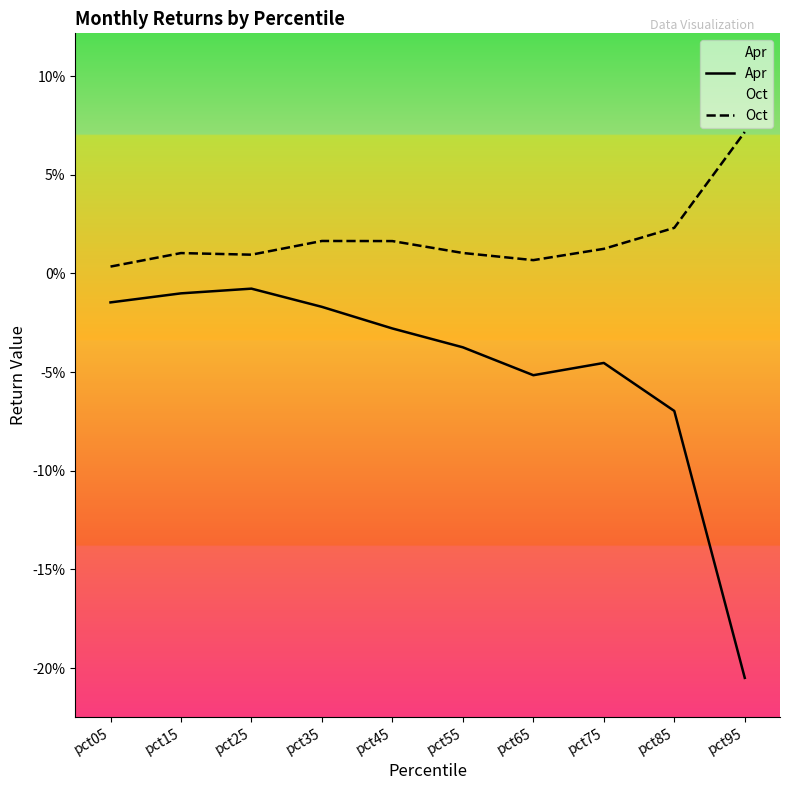

Where is the first local maximum for Oct?

pct15